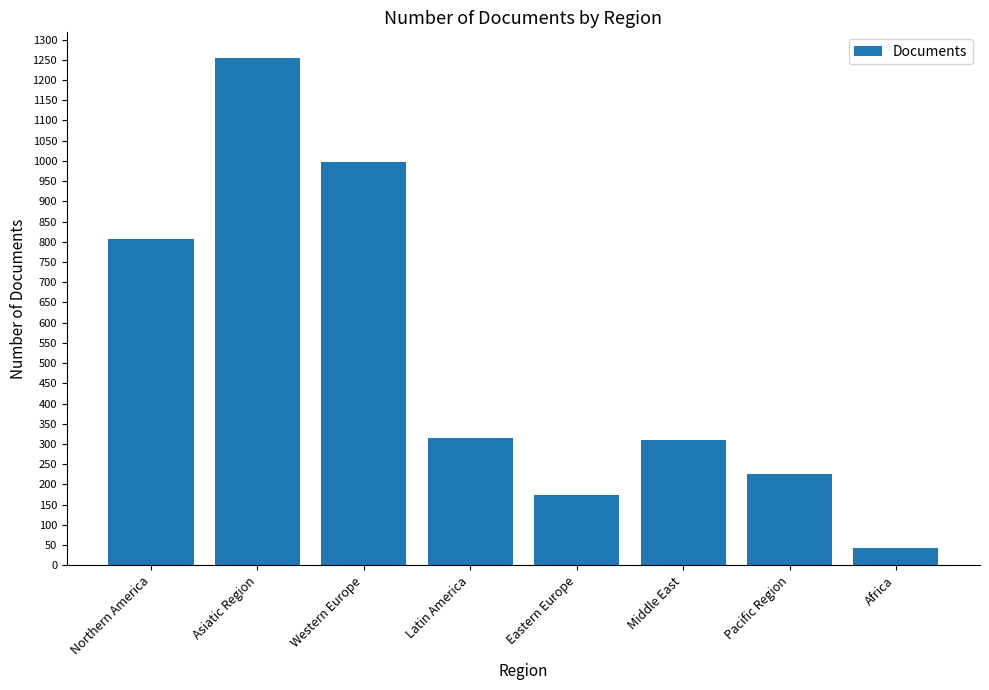

How many data points does each series have?

8